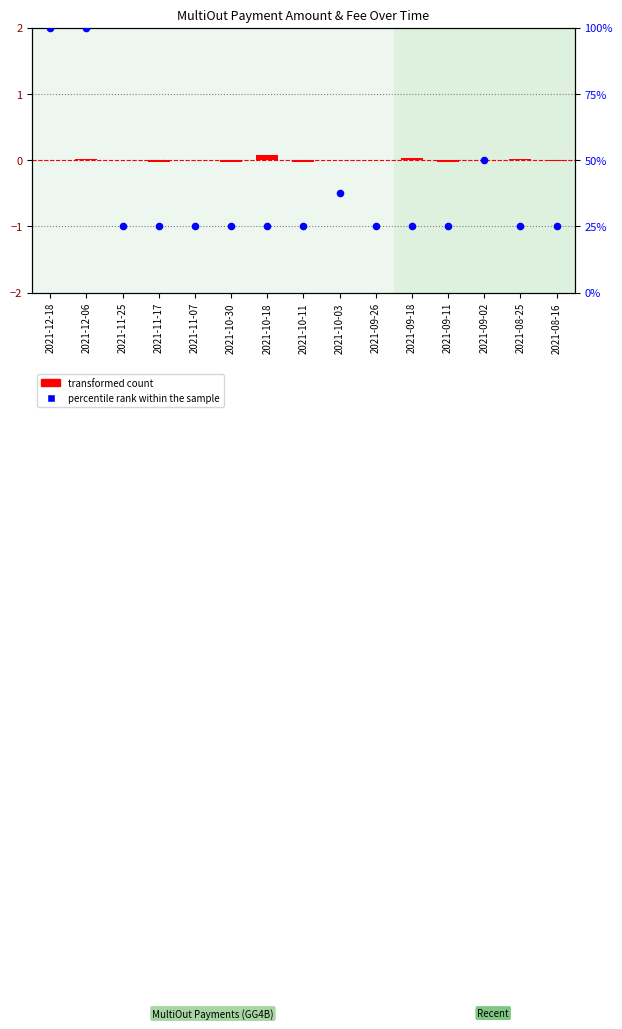

At which category is the sum across all series the highest?

2021-12-06